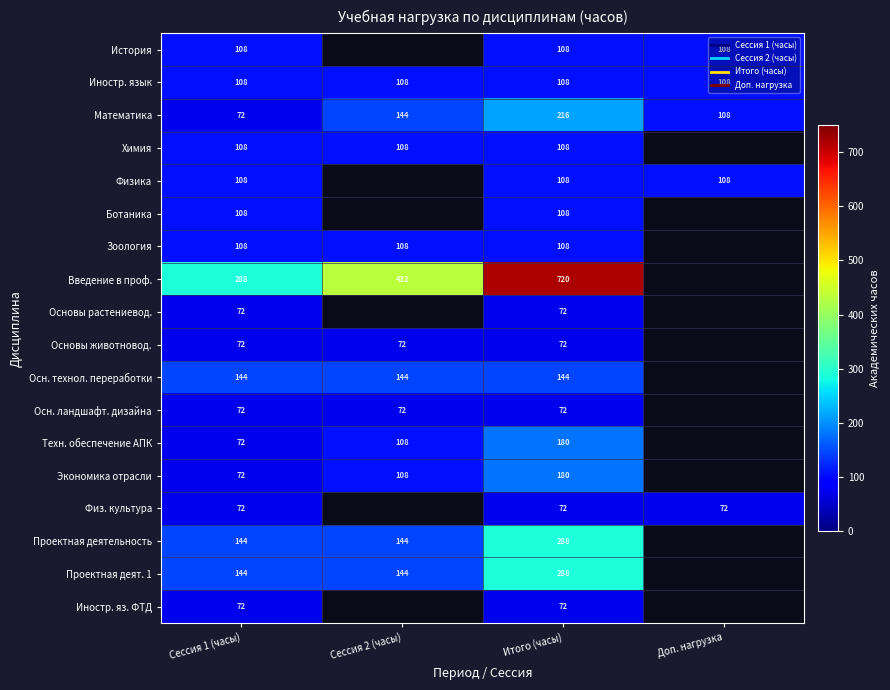

Between Сессия 1 (часы) and Доп. нагрузка, which is larger?

Сессия 1 (часы)